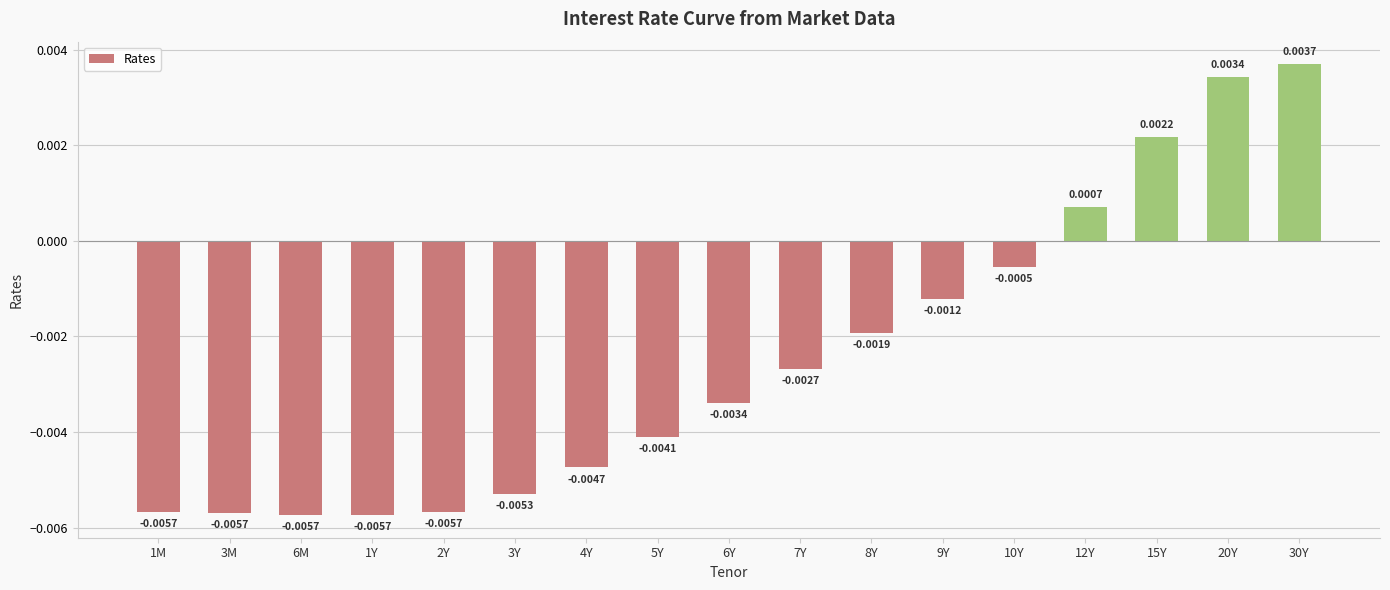

Which has a higher value, 30Y or 3M?

30Y